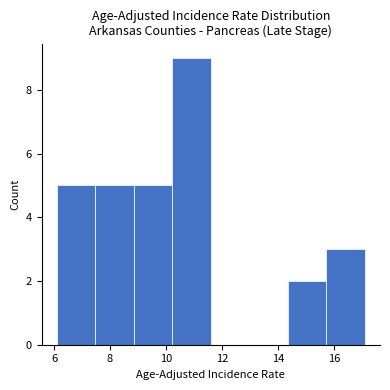

How tall is the bar that spans 6.2 to 7.4 on the x-axis? Neither the bar edges nor the heights are printed on the chart, so give them approximately, as read against the axes.

5